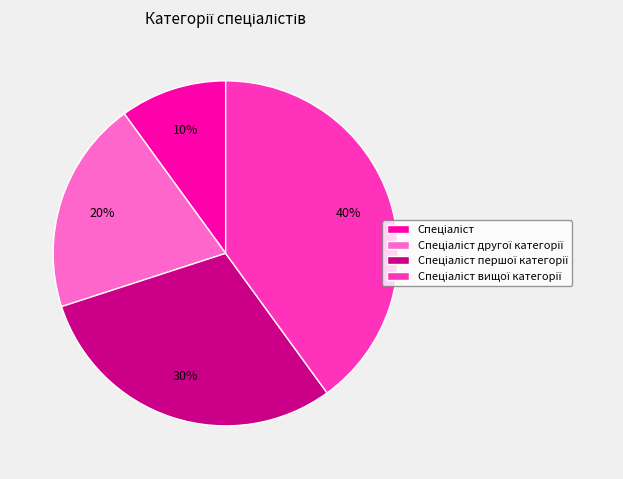

To the nearest percent, what is the average slice percentage?

25%